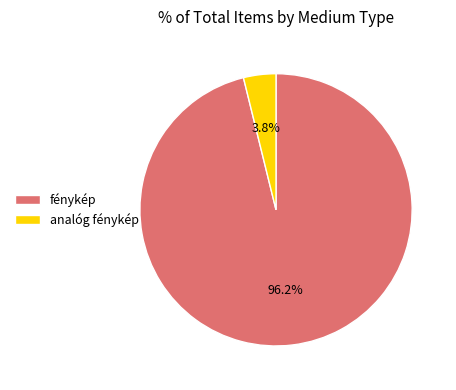

To the nearest percent, what is the difference between the largest and smallest slice percentages?

92%